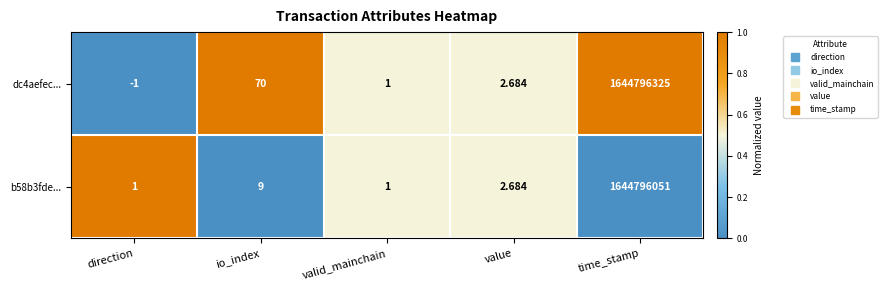

Which category has the highest value across all series?

time_stamp